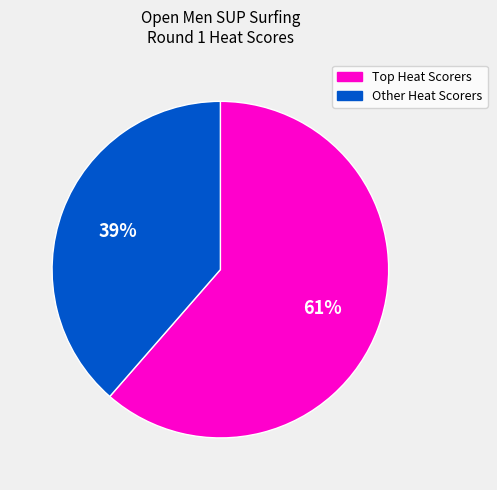

How many slices are in this pie chart?

2